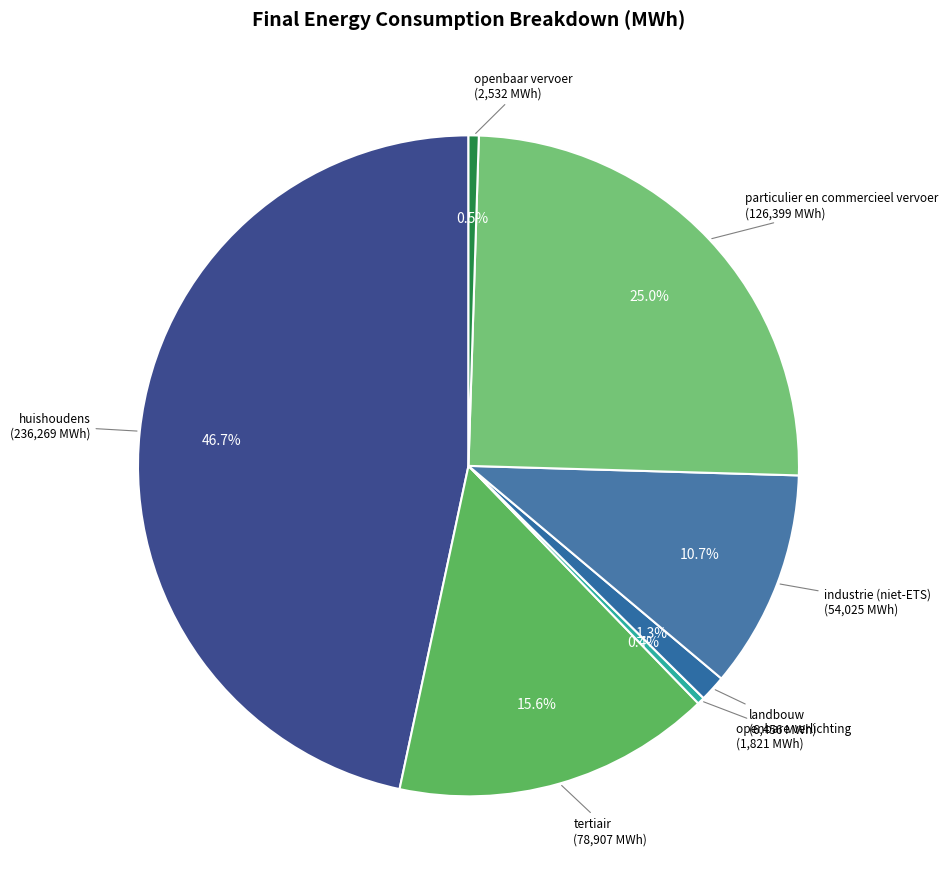

The landbouw slice represents 16% of the pie. True or false?

False